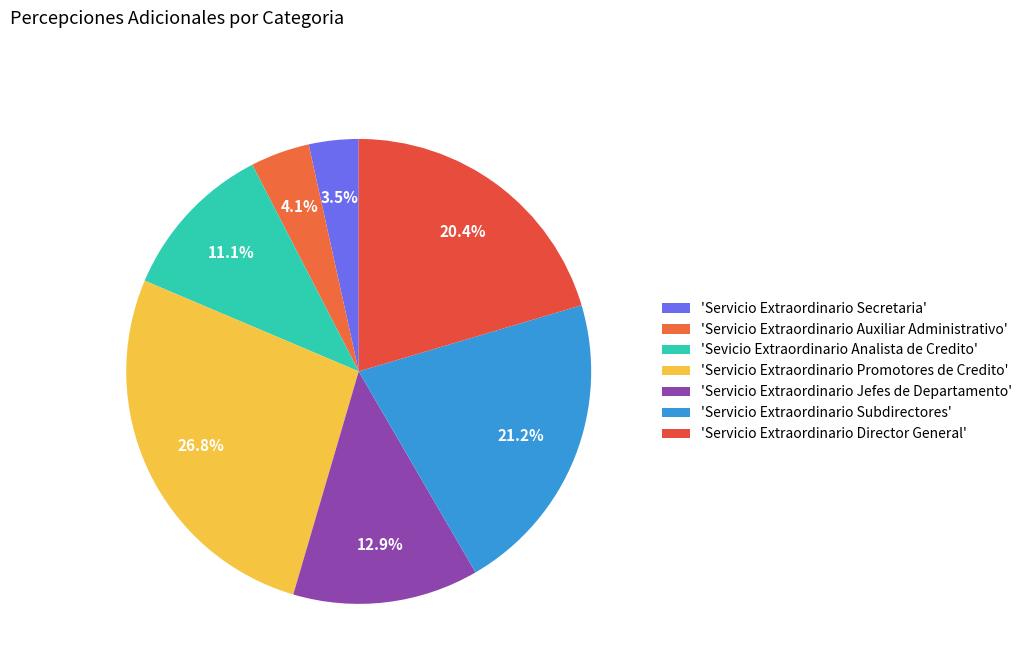

How many slices are in this pie chart?

7